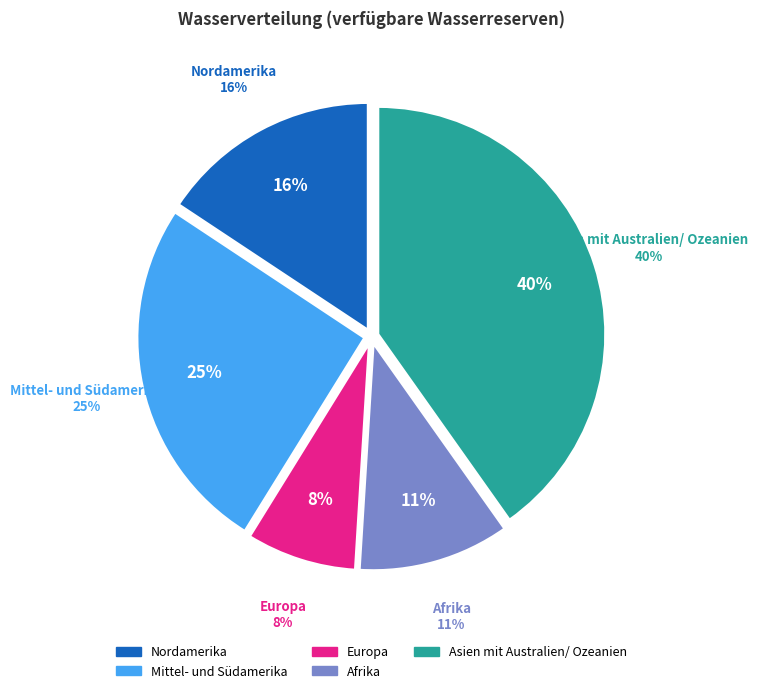

Is Mittel- und Südamerika the majority of the pie?

No